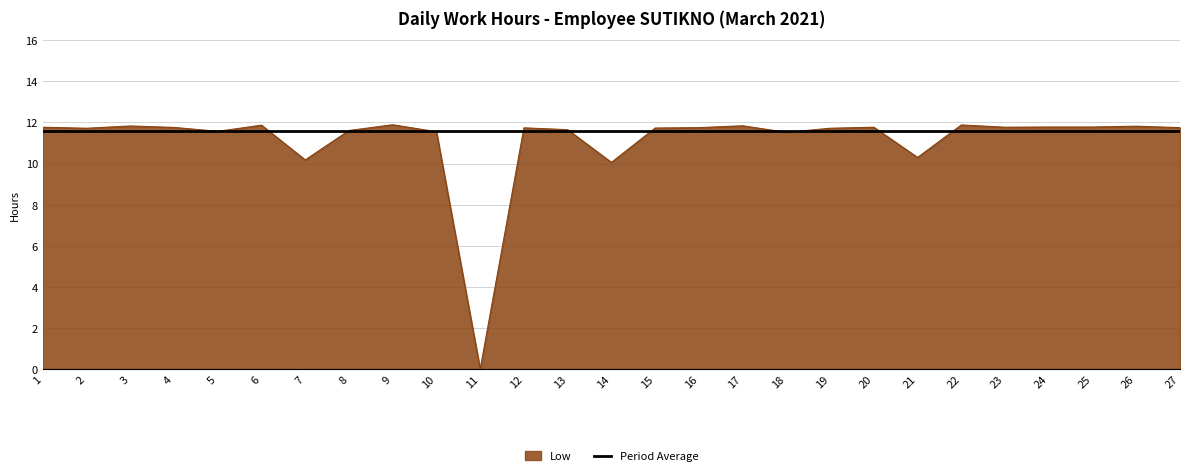

The value of Low at 15 is 11.7. True or false?

True